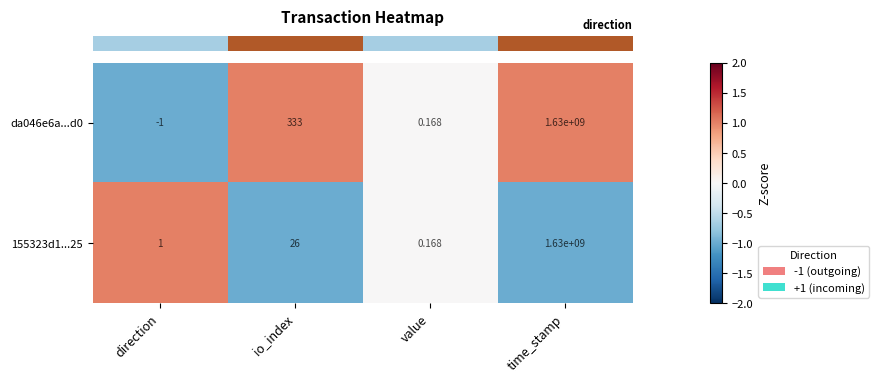

Rank the categories by 155323d1...25 value from highest to lowest.

time_stamp, io_index, direction, value